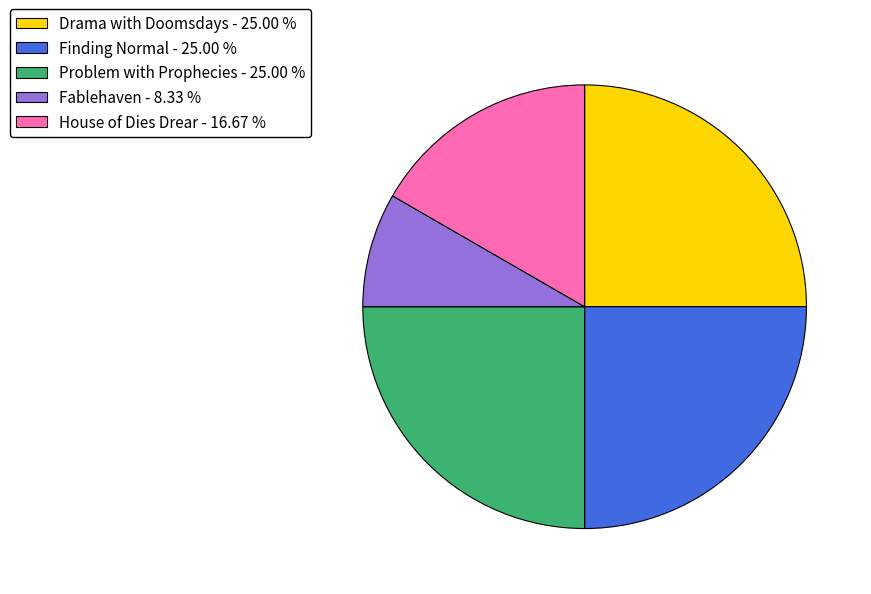

Does any single category account for the majority?

No